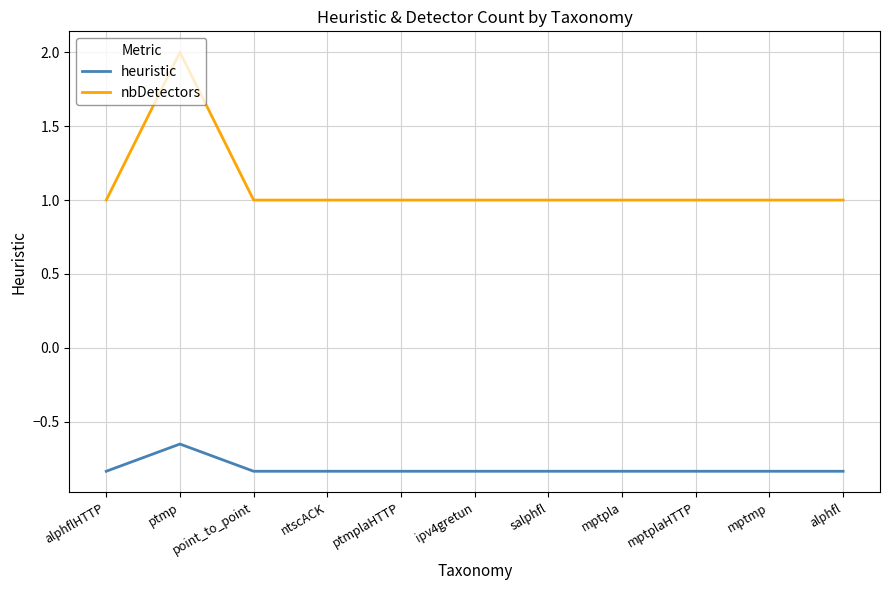

Between ptmp and mptplaHTTP, which series saw the biggest shift?

nbDetectors